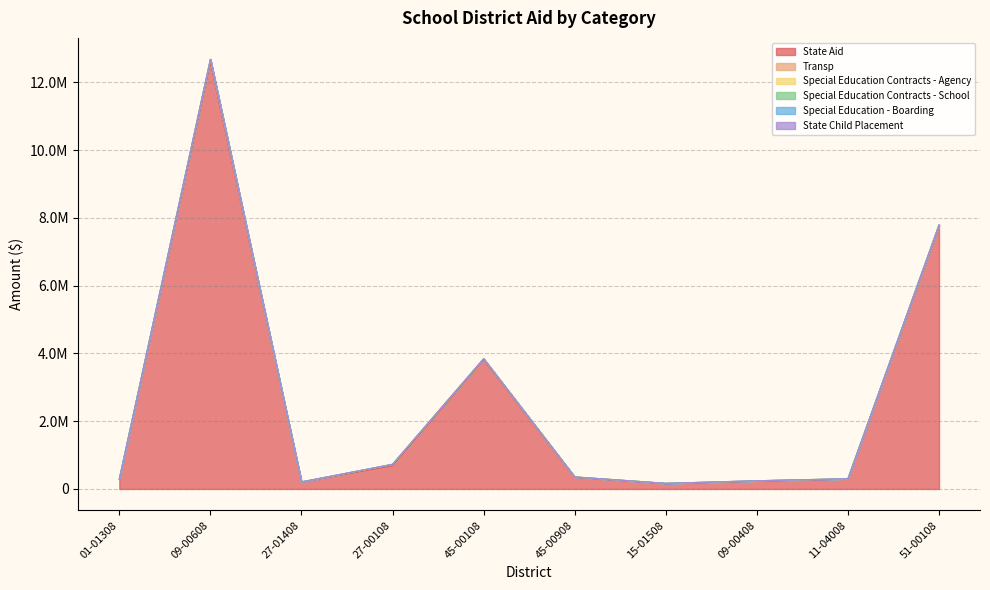

Which has a higher value, 51-00108 or 09-00608?

09-00608